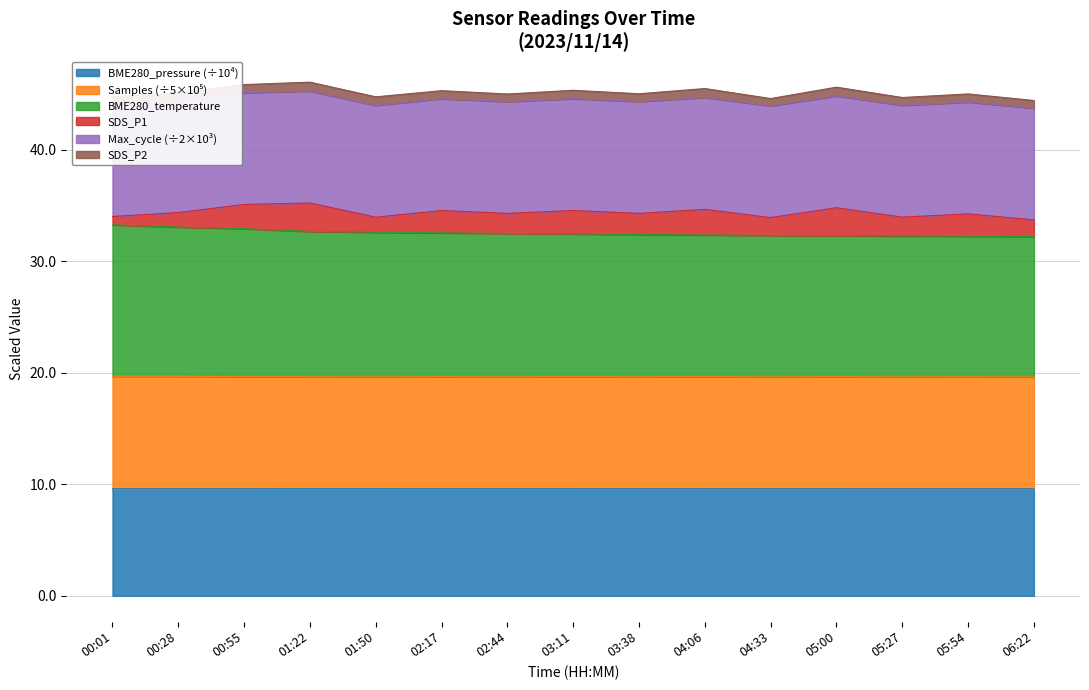

What is the label of the 14th point from the left?

05:54